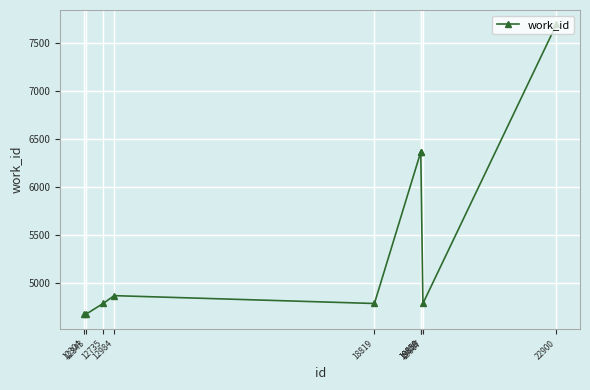

What is the value of the 2nd point from the left?

4671